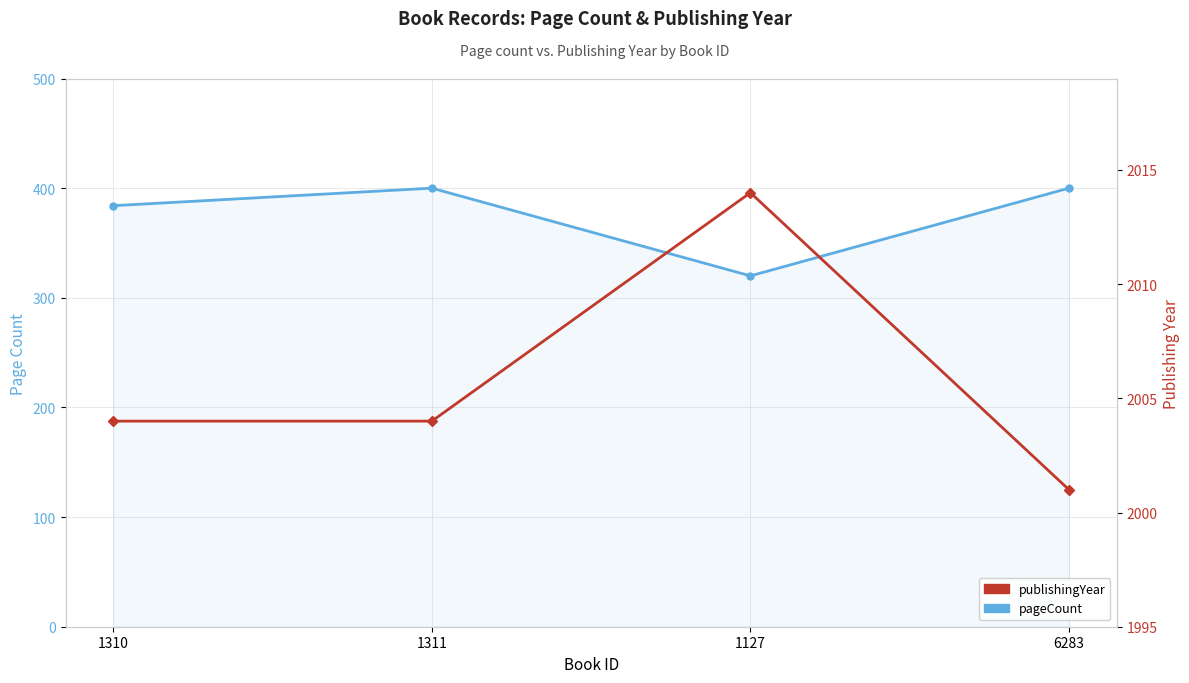

Does the chart display data point markers on the line(s)?

Yes